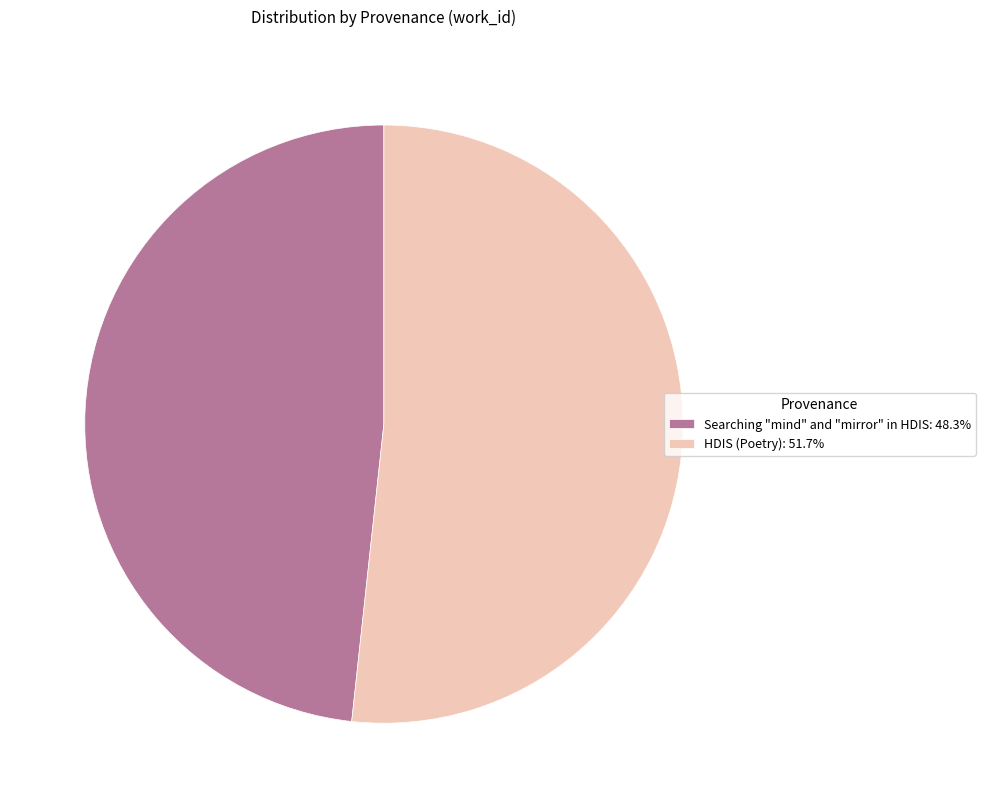

How many segments does this pie chart have?

2